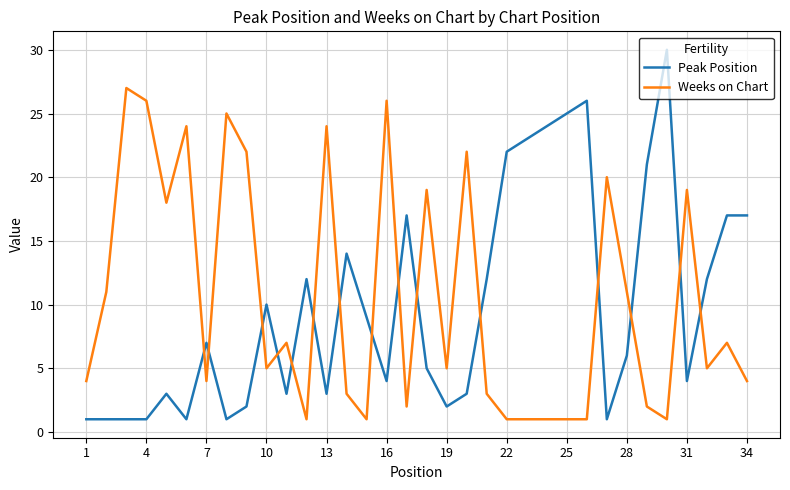

What is the greatest value displayed?

30